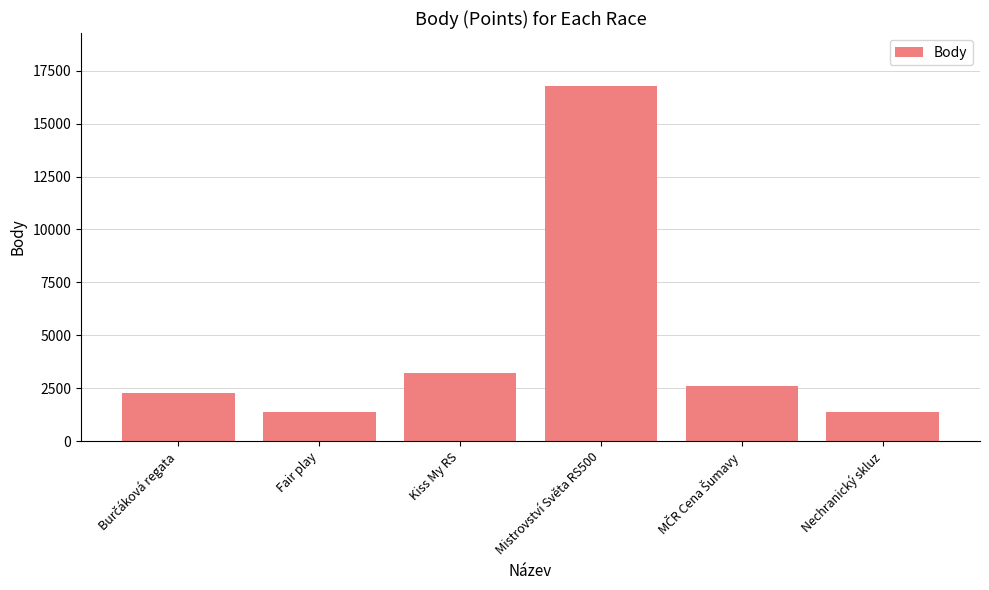

Is it true that the value at Kiss My RS is 3220?

True